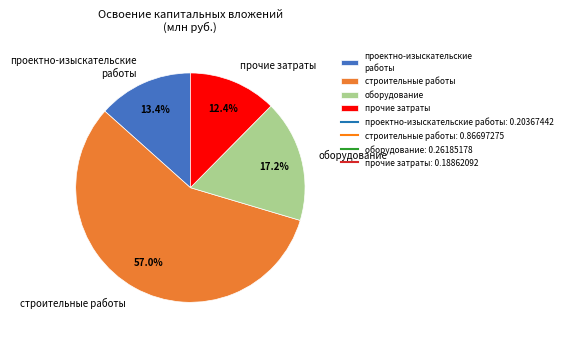

What is the total percentage of проектно-изыскательские работы and строительные работы?

70.4%